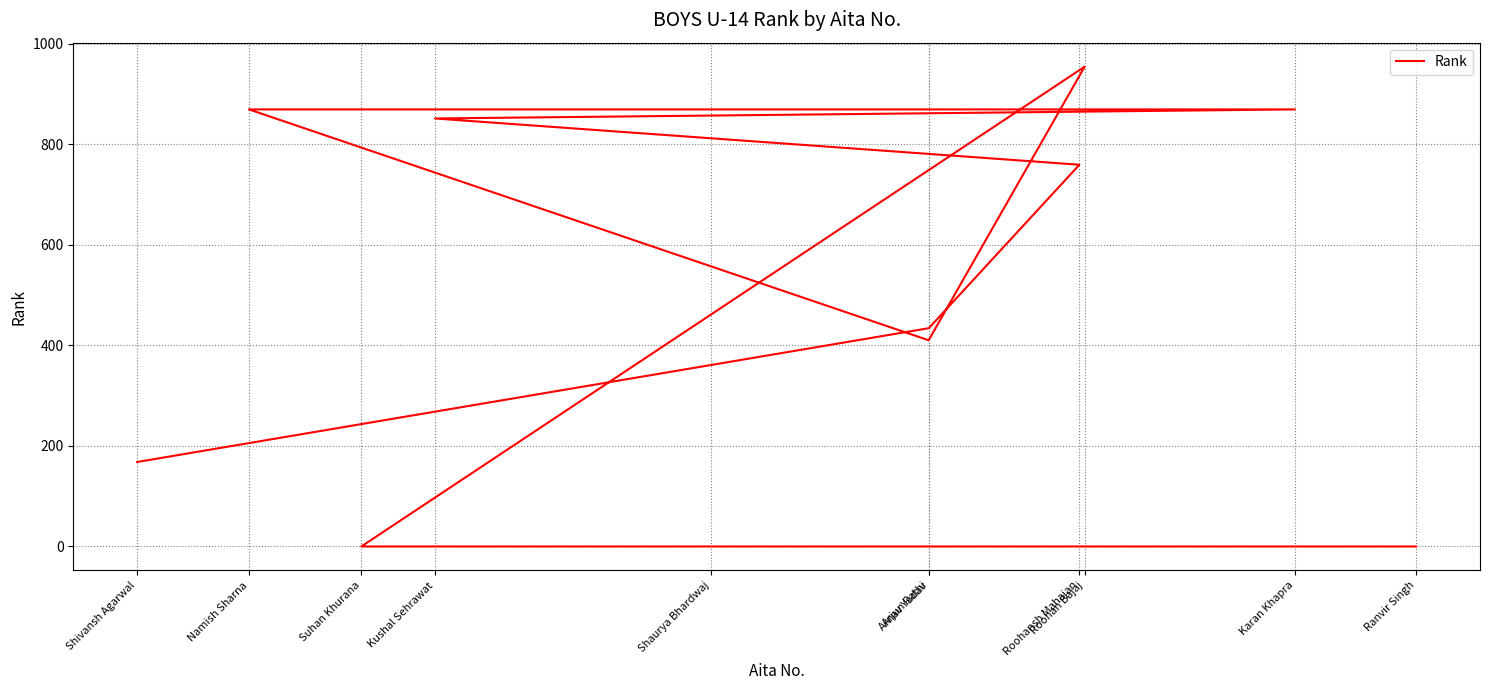

The chart shows a value of 759 at Roohansh Mahajan. True or false?

True